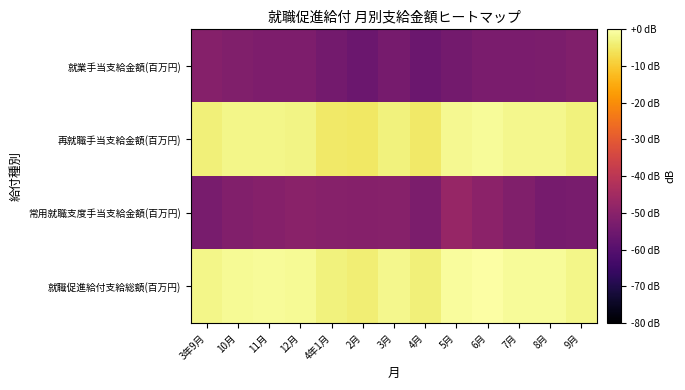

At which category does the chart reach its minimum across all series?

2月